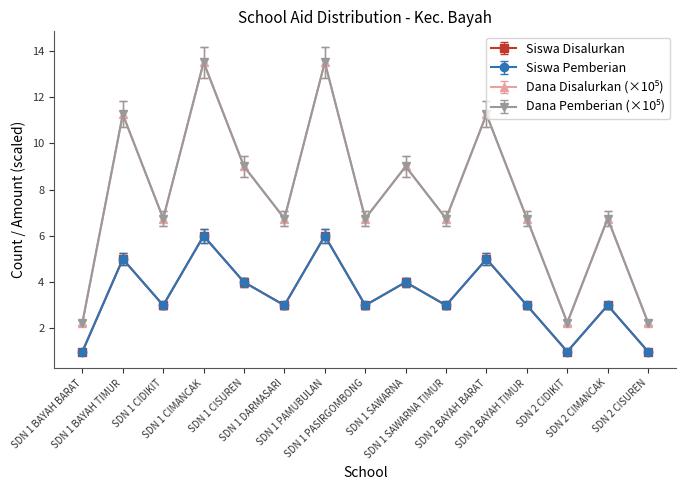

At how many categories does at least one series exceed 9?

6